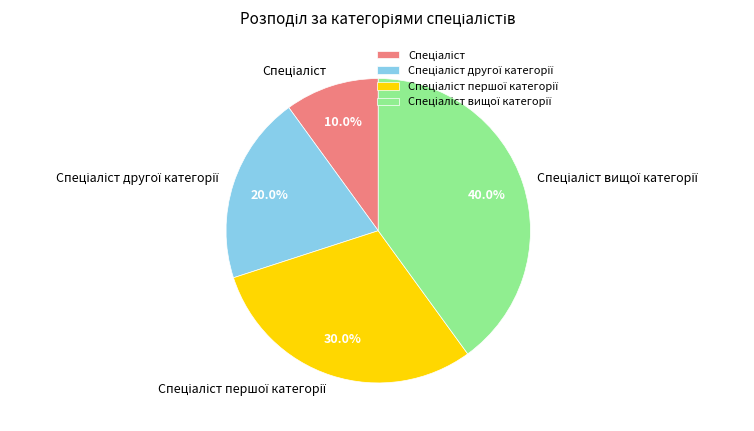

Is there a majority slice in this chart?

No